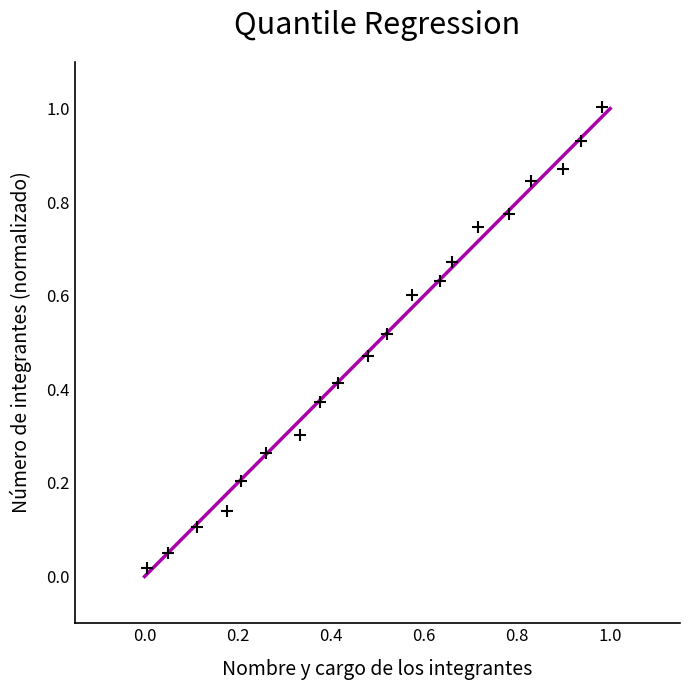

What is the range of X values (max minus min)?

1.0